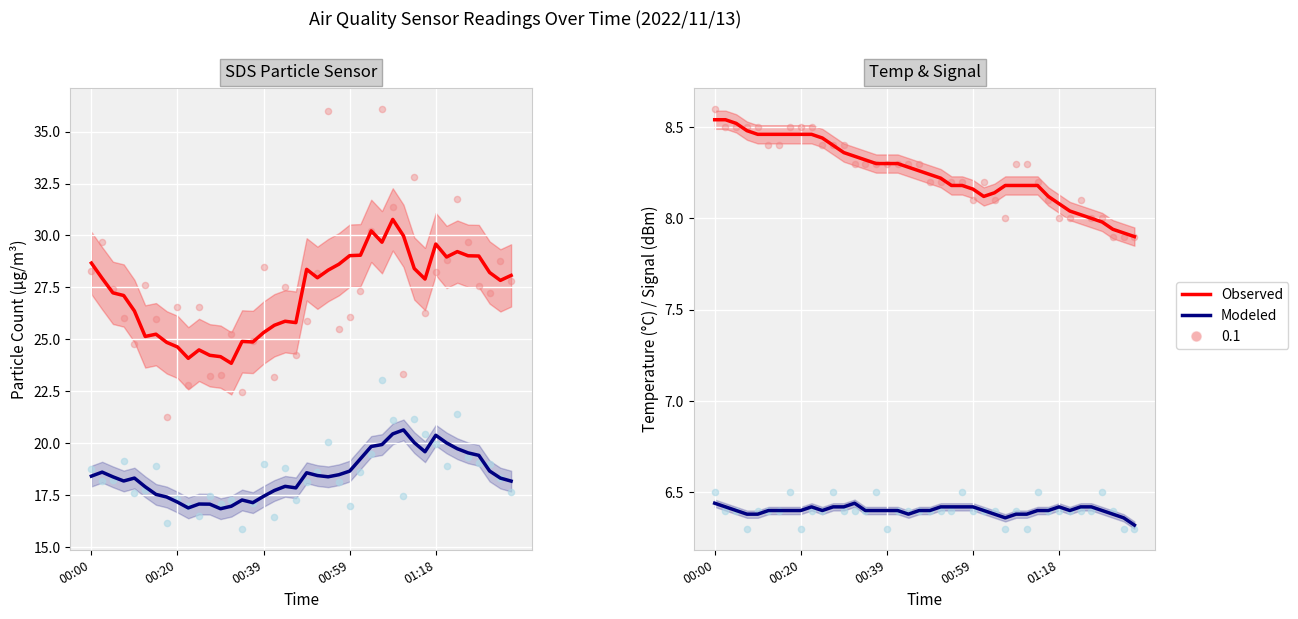

Which series contains the highest Y value?

SDS_P1 (Observed)